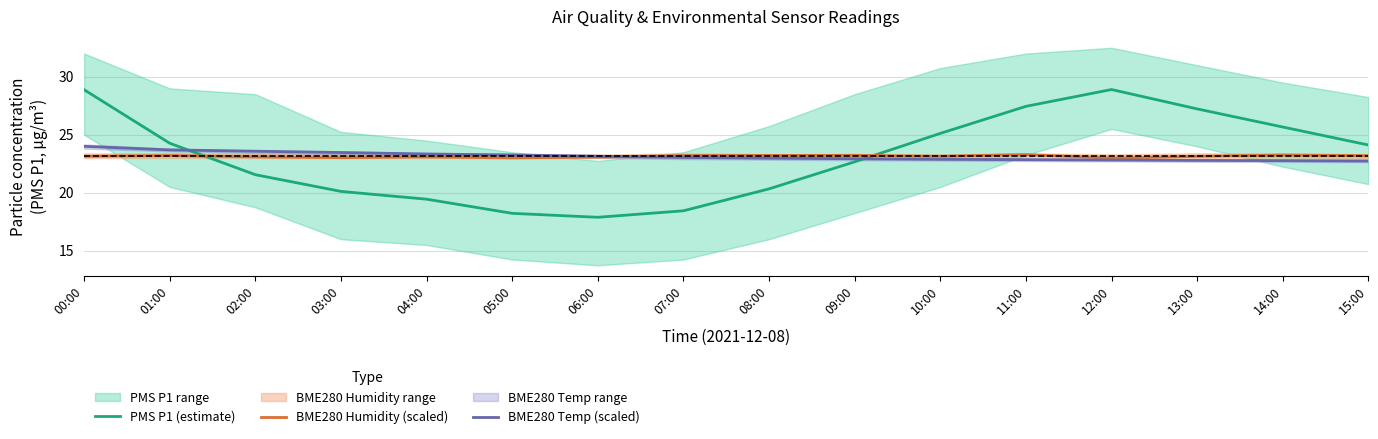

The value of BME280 Humidity (scaled) at 02:00 is 23.1. True or false?

True